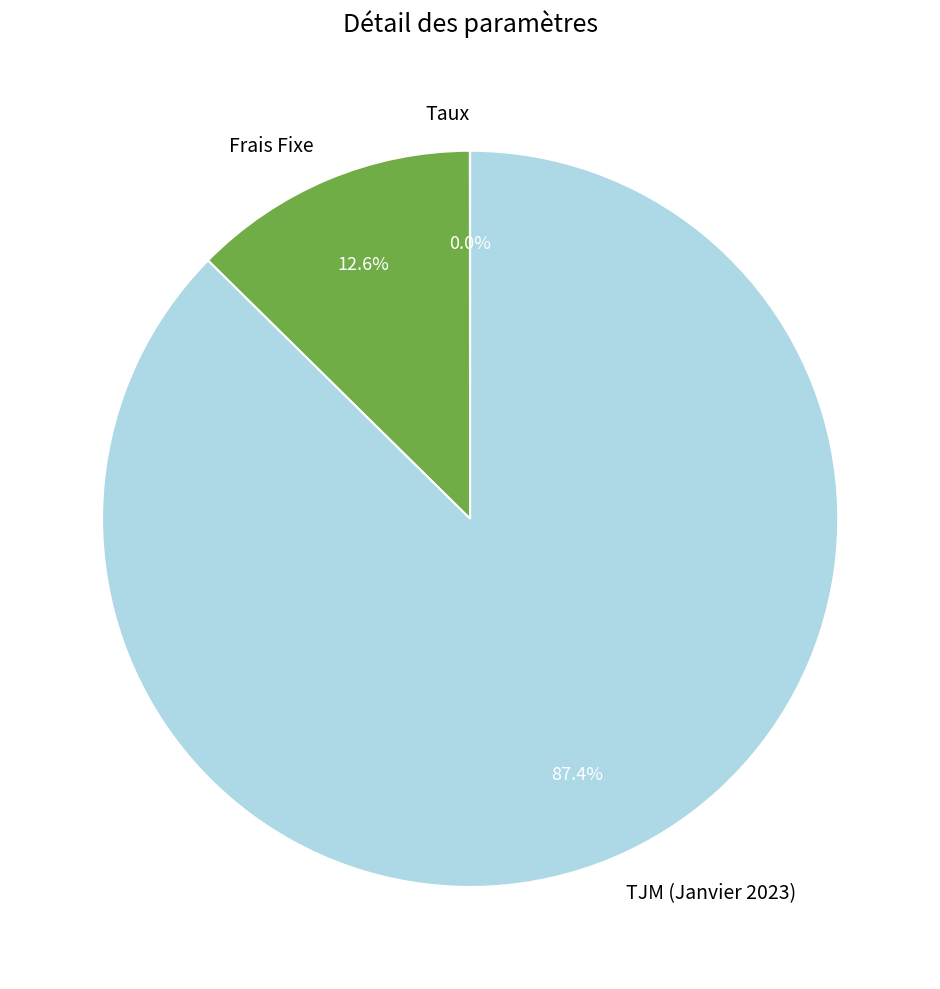

True or false: Frais Fixe accounts for 13% of the total.

True